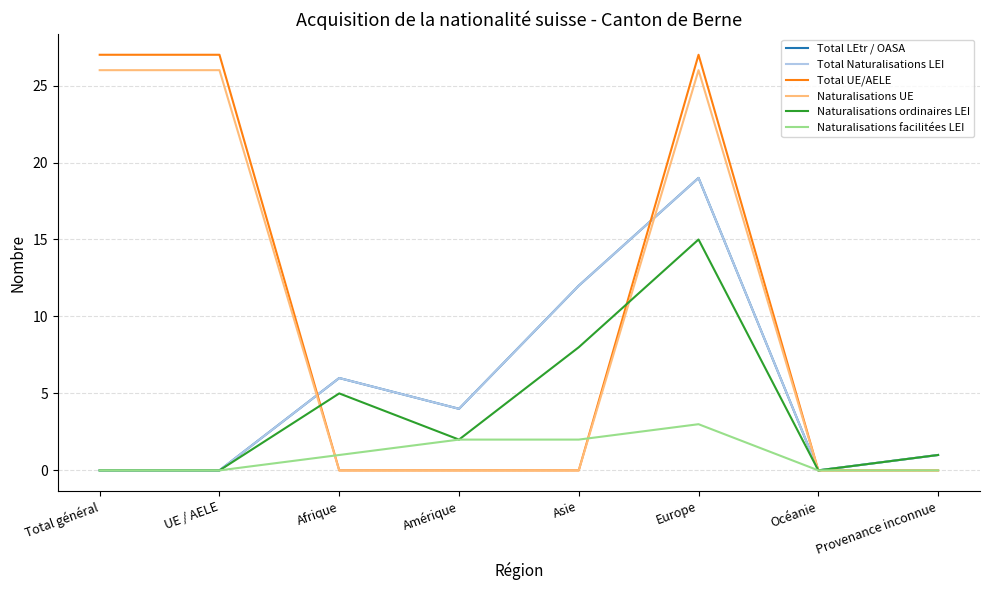

Does the chart display data point markers on the line(s)?

No